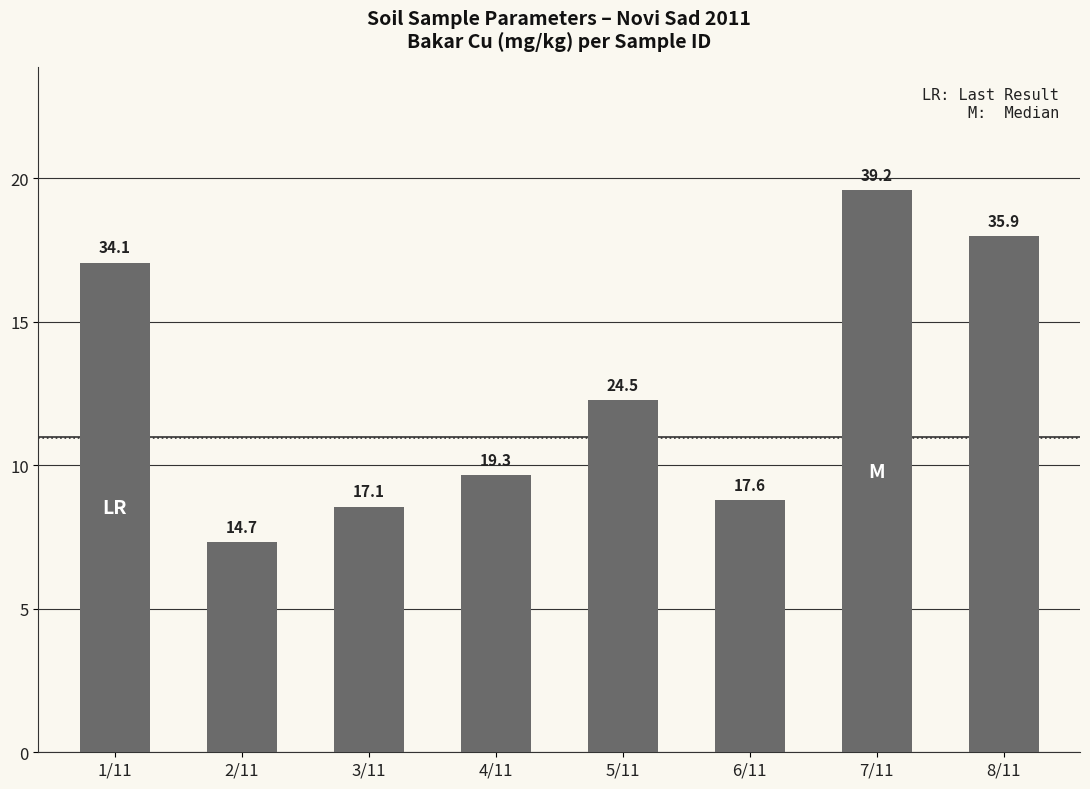

Does the chart contain stacked bars?

No